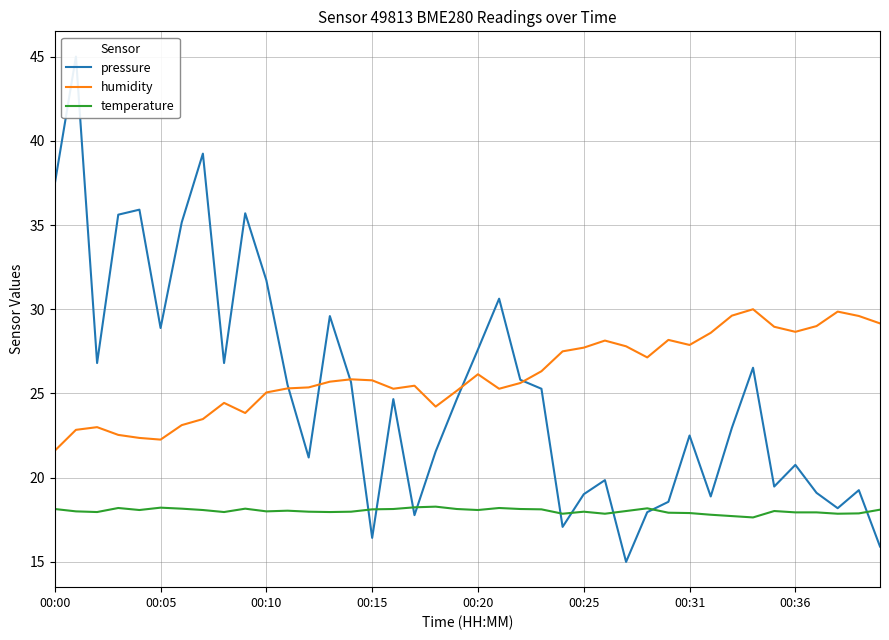

True or false: temperature and humidity cross at least once.

False